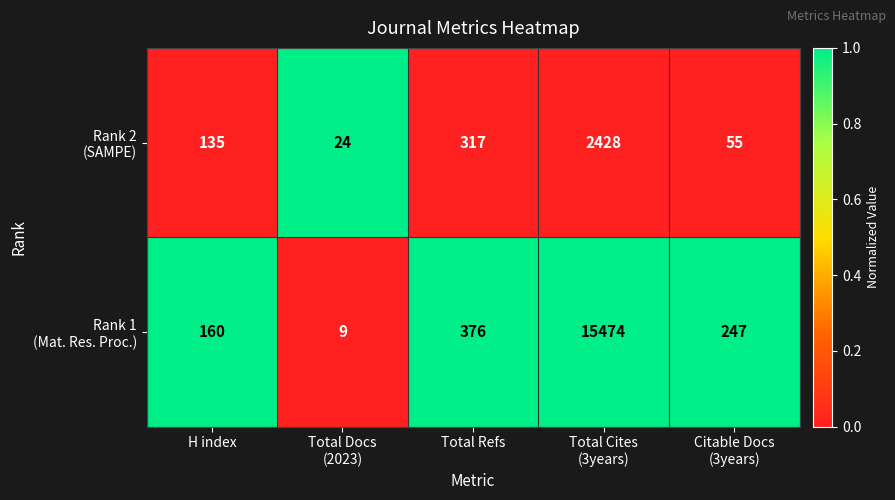

What is the total value across all series at Total Docs
(2023)?

33